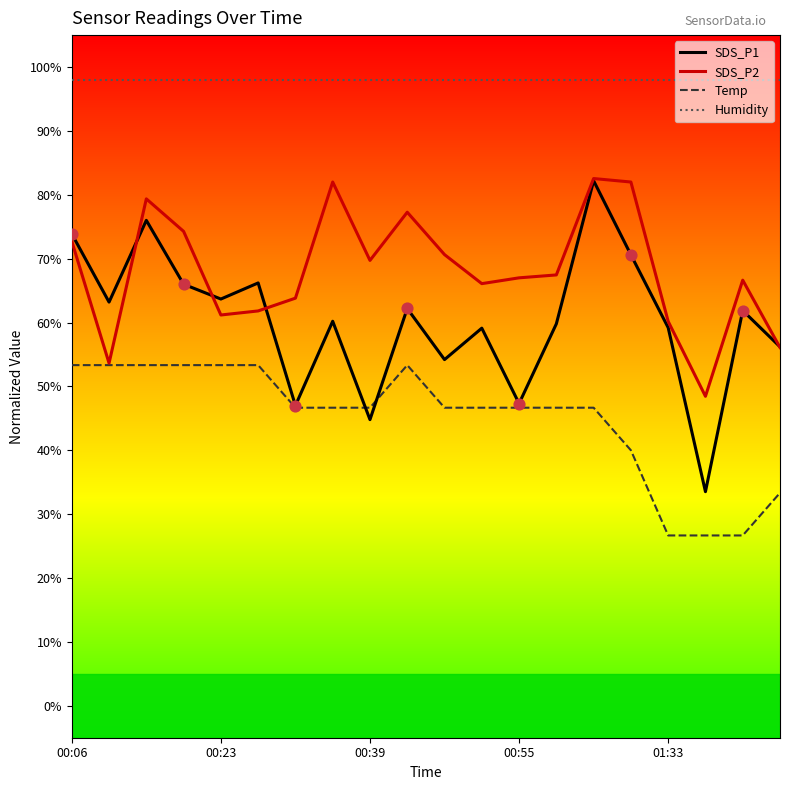

Which series has the widest spread of values?

SDS_P1